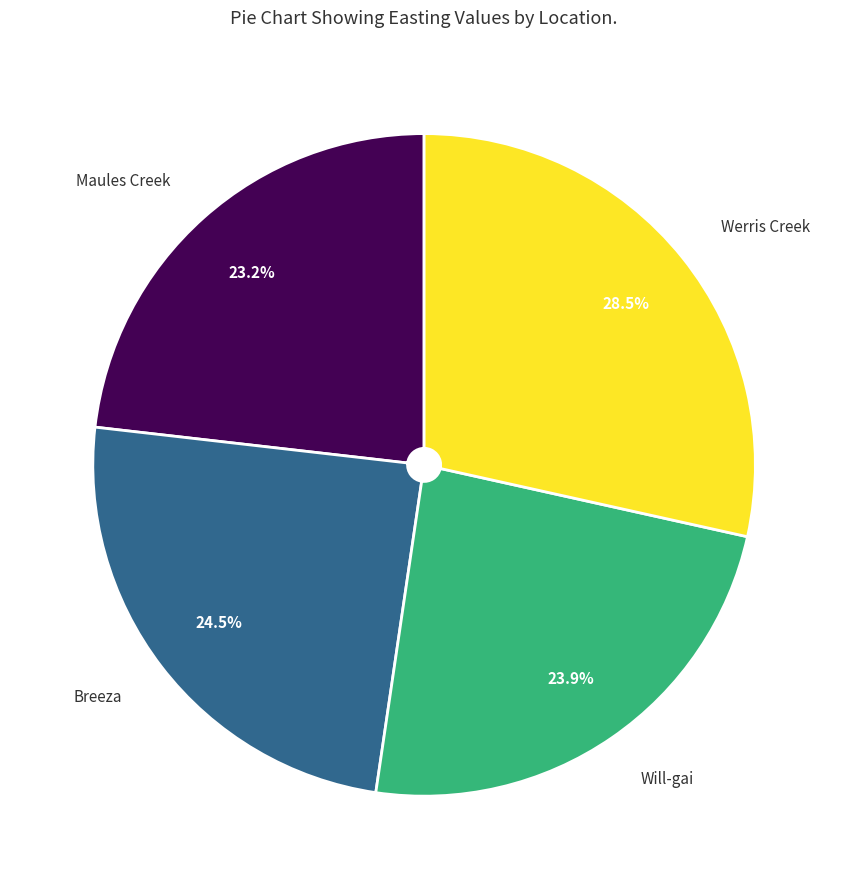

Does any single category account for the majority?

No